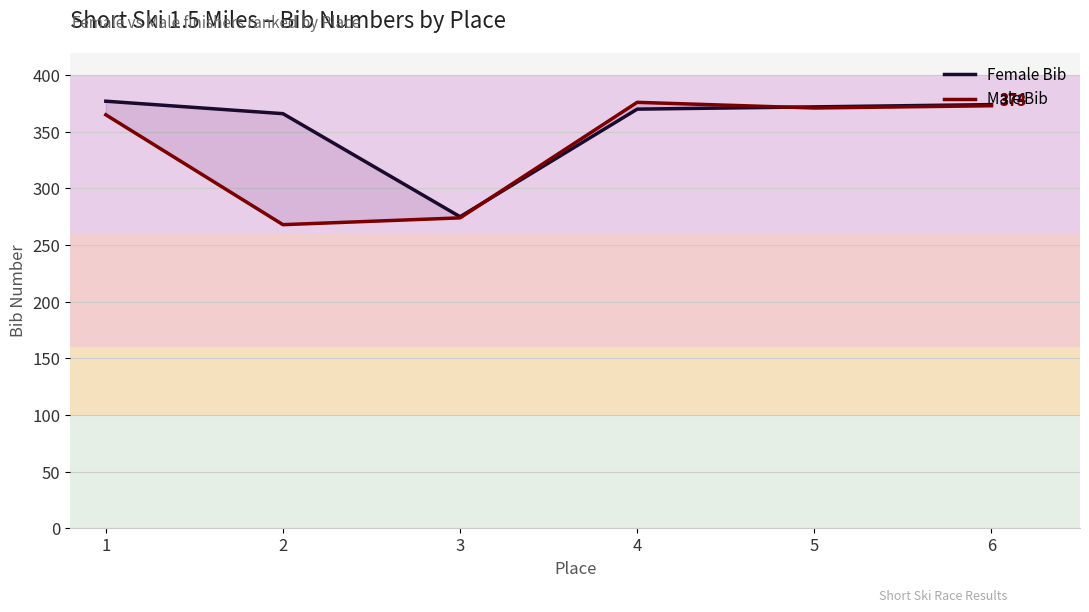

Does the chart have visible grid lines?

Yes